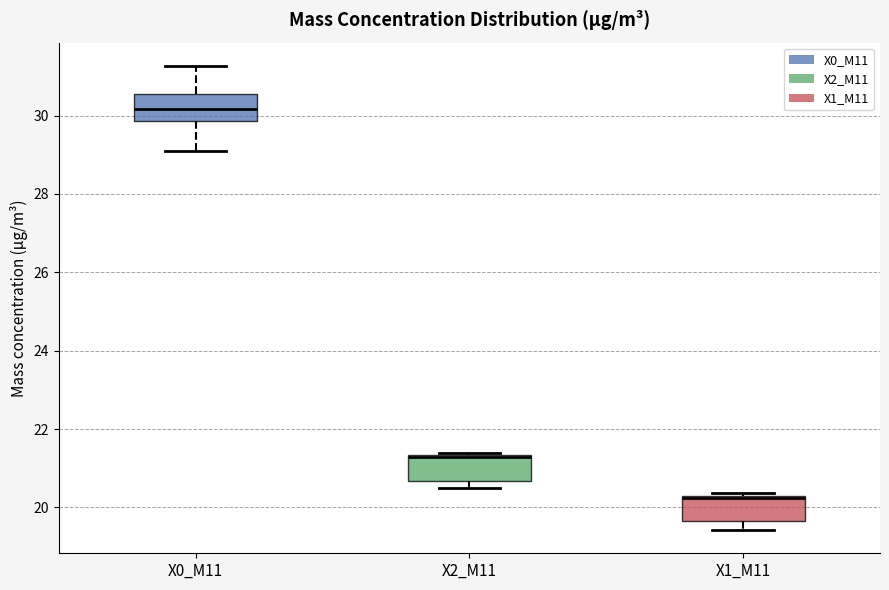

Reading left to right, transcribe this box plot: for each box, give where its median line is, the range the box spans, and where its two whiskers end, as read against the y-axis. The values are not printed on the chart, so give them approximately, as read against the axis.

X0_M11: median 30.2, box 29.8 to 30.6, whiskers 29.0 to 31.2
X2_M11: median 21.2, box 20.6 to 21.4, whiskers 20.4 to 21.4 (just above the box's upper edge)
X1_M11: median 20.2 (drawn on the box's upper edge), box 19.6 to 20.2, whiskers 19.4 to 20.4